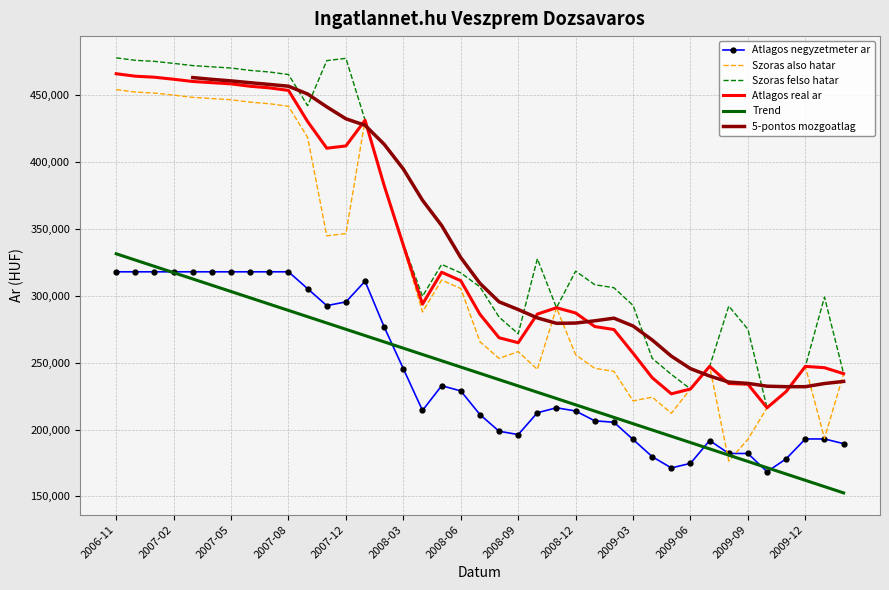

The value of Szoras also hatar at 2008-12 is 255836.0. True or false?

True